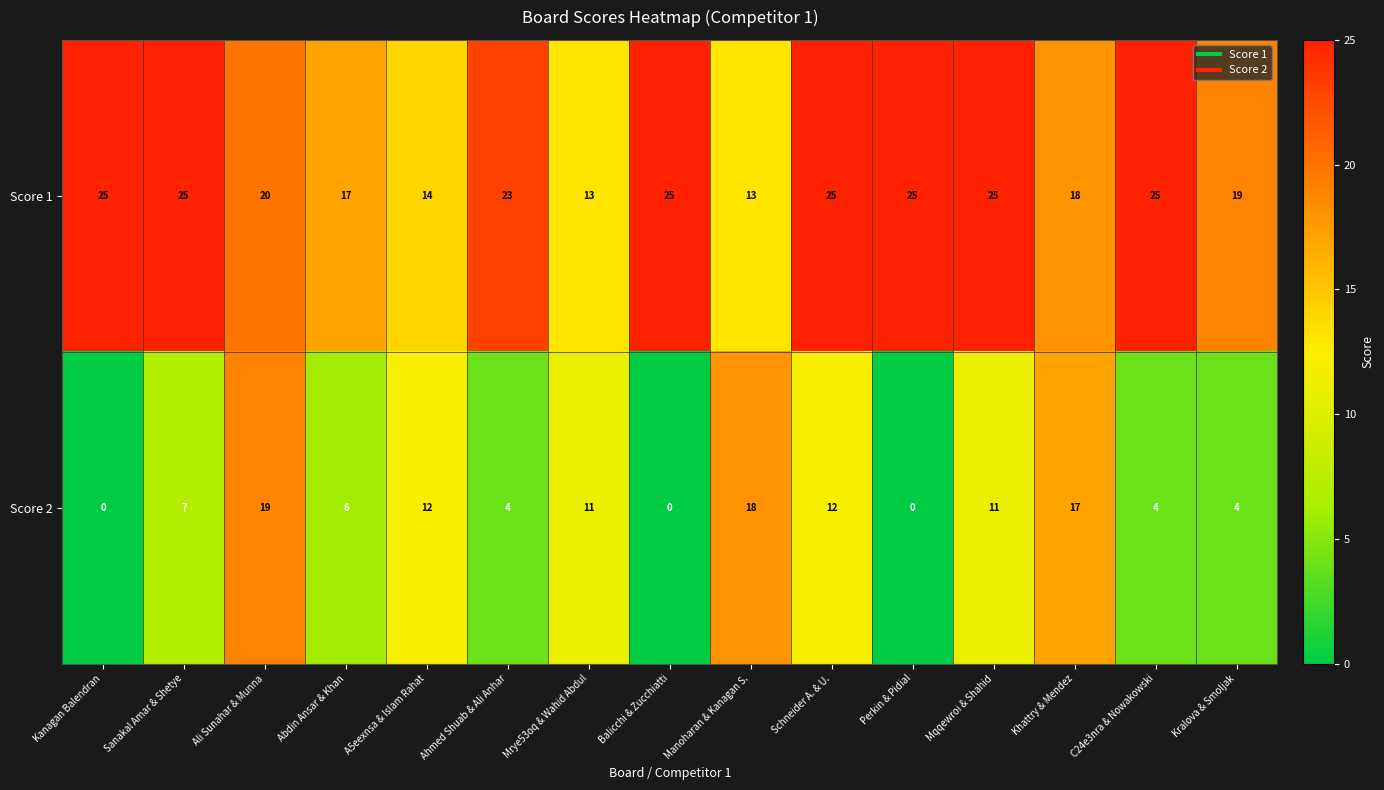

What is the approximate value of Score 2 at Manoharan & Kanagan S.?

18